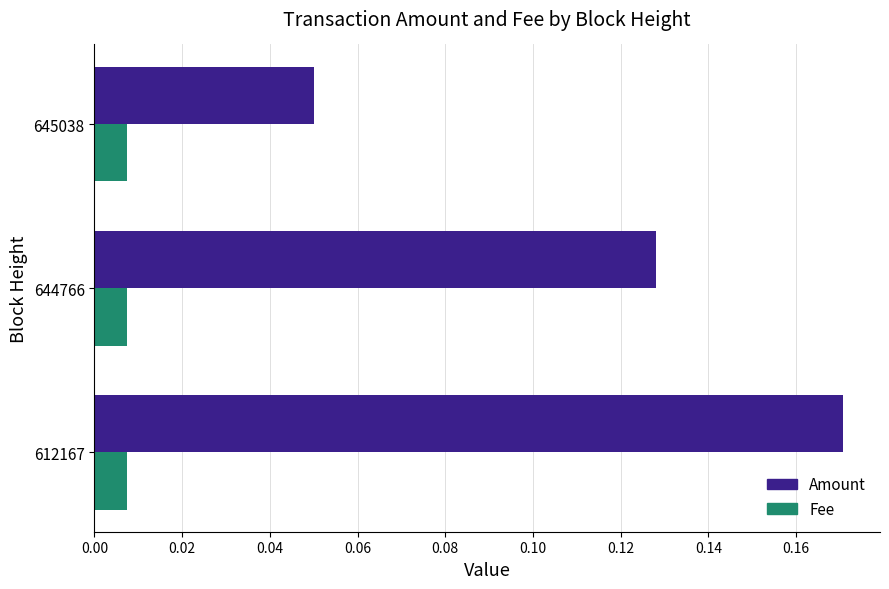

Which category has the lowest value in the Amount series?

645038